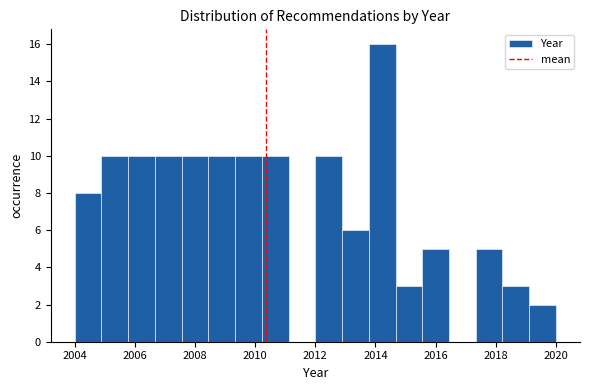

Reading left to right, list every bar in this chart as the range it spans on the x-axis followed by its height. Neither the bar edges nor the heights are printed on the chart, so give them approximately, as read against the axes.

2004.0 to 2004.8: 8
2004.8 to 2005.8: 10
2005.8 to 2006.6: 10
2006.6 to 2007.6: 10
2007.6 to 2008.4: 10
2008.4 to 2009.4: 10
2009.4 to 2010.2: 10
2010.2 to 2011.2: 10
2011.2 to 2012.0: 0
2012.0 to 2012.8: 10
2012.8 to 2013.8: 6
2013.8 to 2014.6: 16
2014.6 to 2015.6: 3
2015.6 to 2016.4: 5
2016.4 to 2017.4: 0
2017.4 to 2018.2: 5
2018.2 to 2019.2: 3
2019.2 to 2020.0: 2